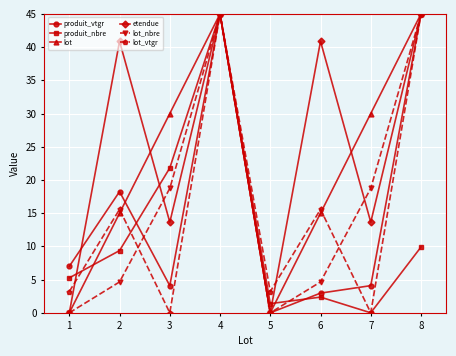

How many lot values are between 15 and 45?

6